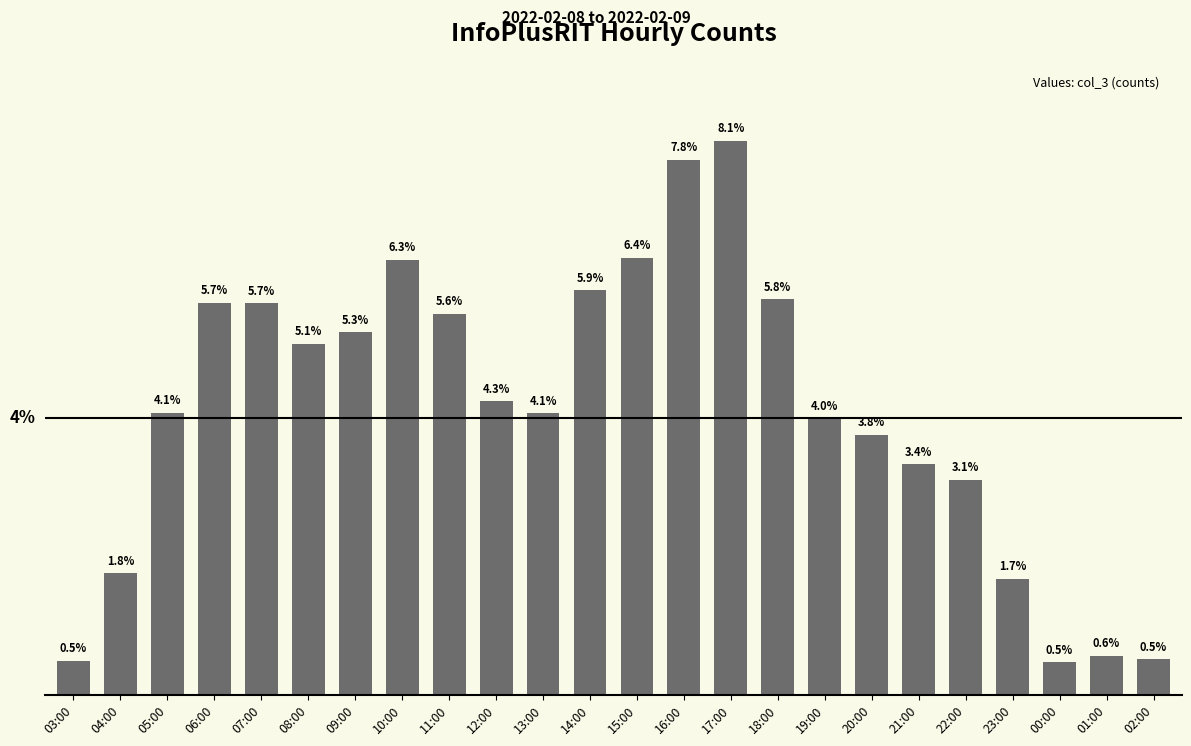

Does the chart contain any negative values?

No